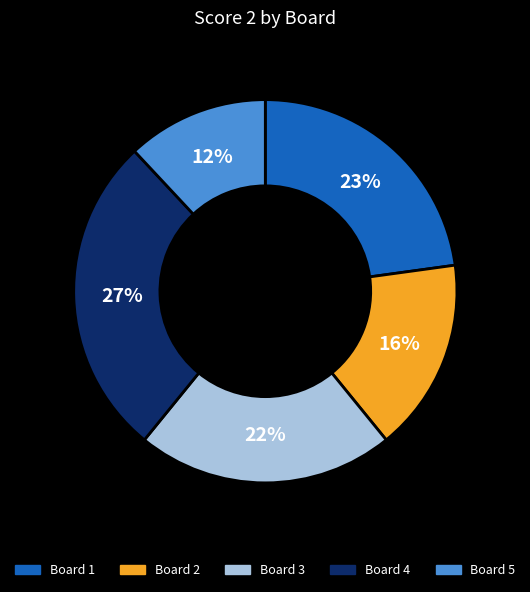

What is the largest slice in the pie chart?

Board 4